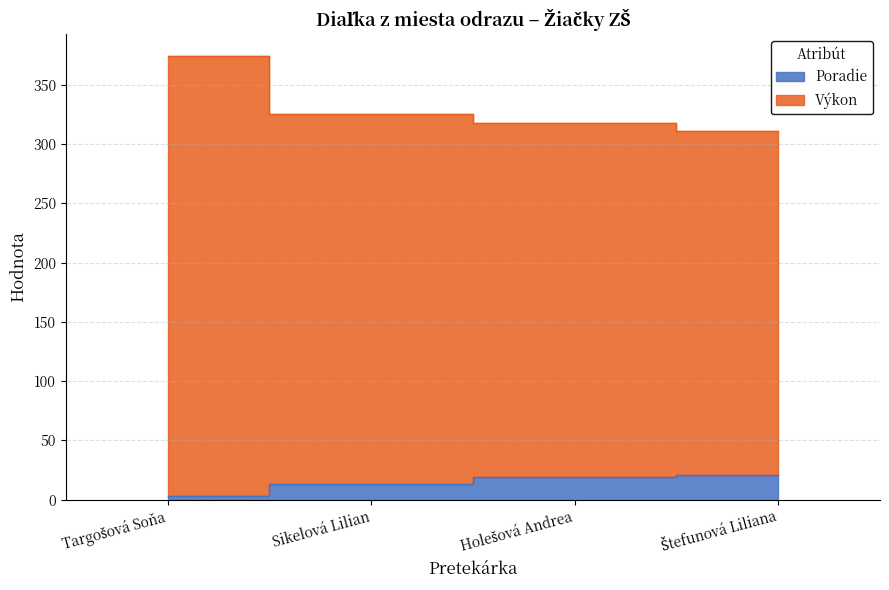

True or false: Výkon and Poradie intersect in this chart.

False